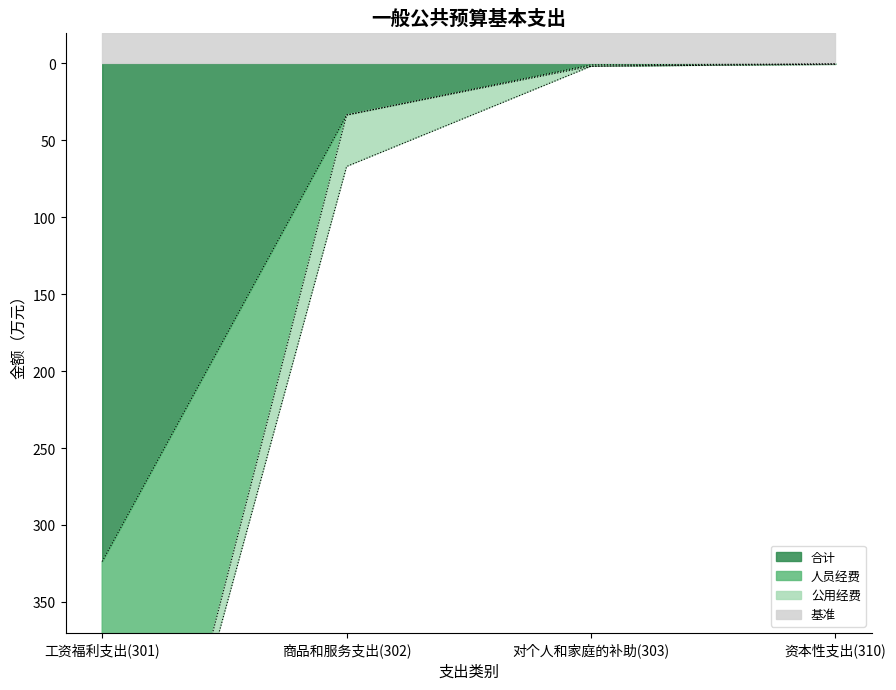

The 合计 series shows 33.5 at 商品和服务支出(302). True or false?

True